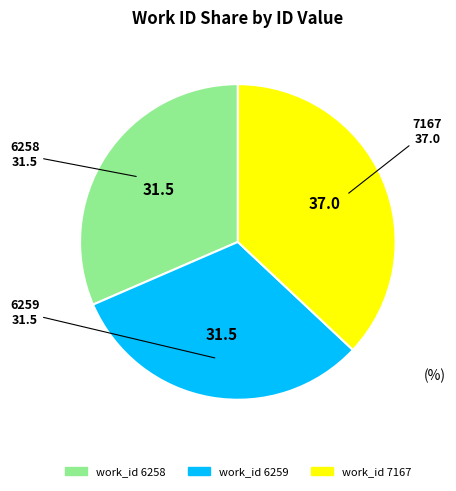

Is there any slice that represents more than half of the pie?

No